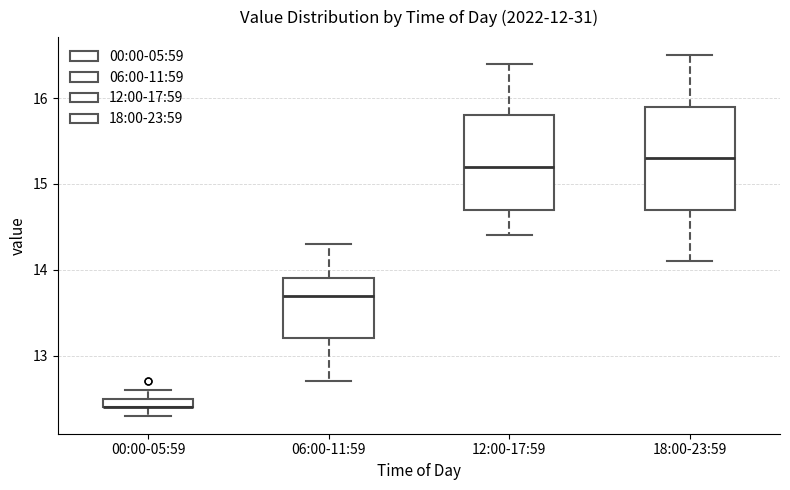

Where is the lower edge of the box for 00:00-05:59 on the y-axis? The values are not printed on the chart, so give them approximately, as read against the axis.

12.4